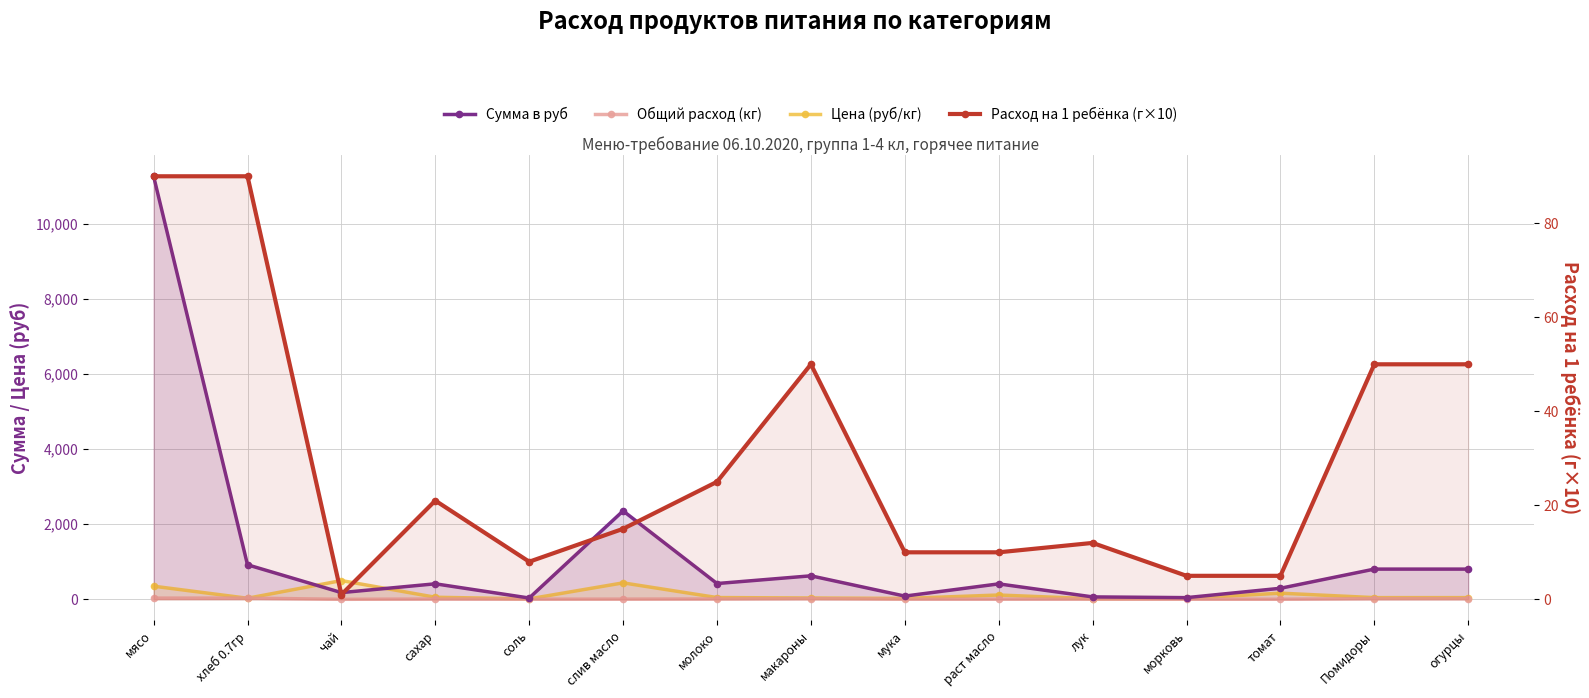

Does the chart have visible grid lines?

Yes